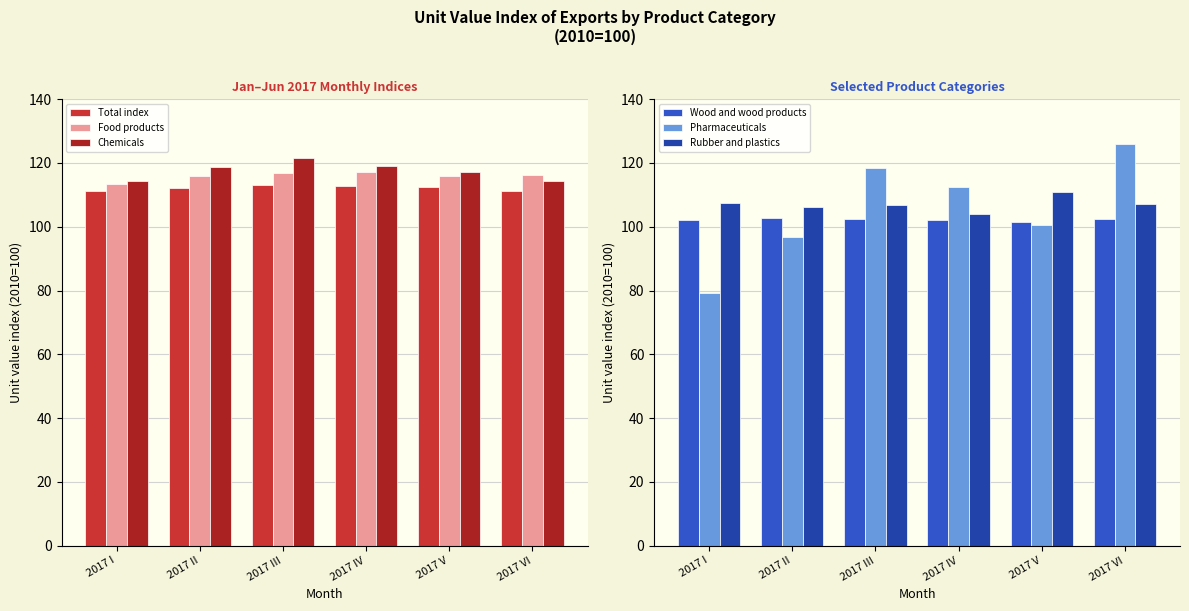

What is the sum of the Pharmaceuticals values at 2017 I and 2017 V?

179.6